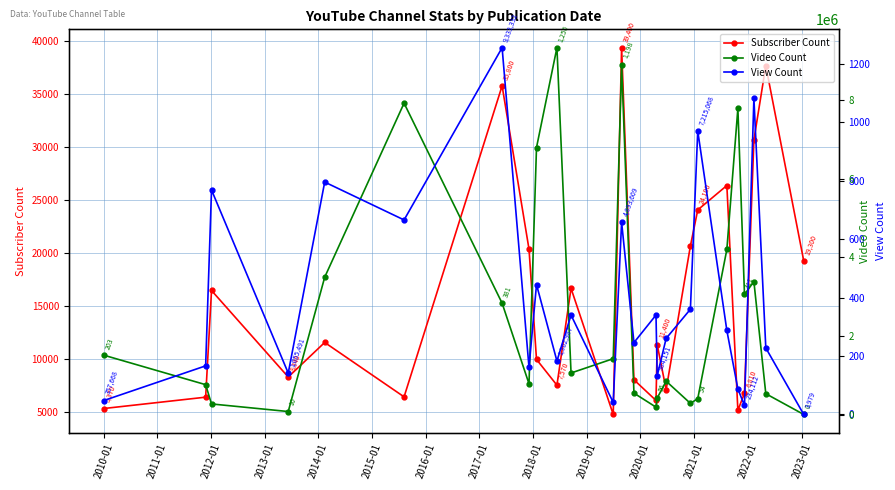

What are all the series names shown in the legend?

Subscriber Count, Video Count, View Count